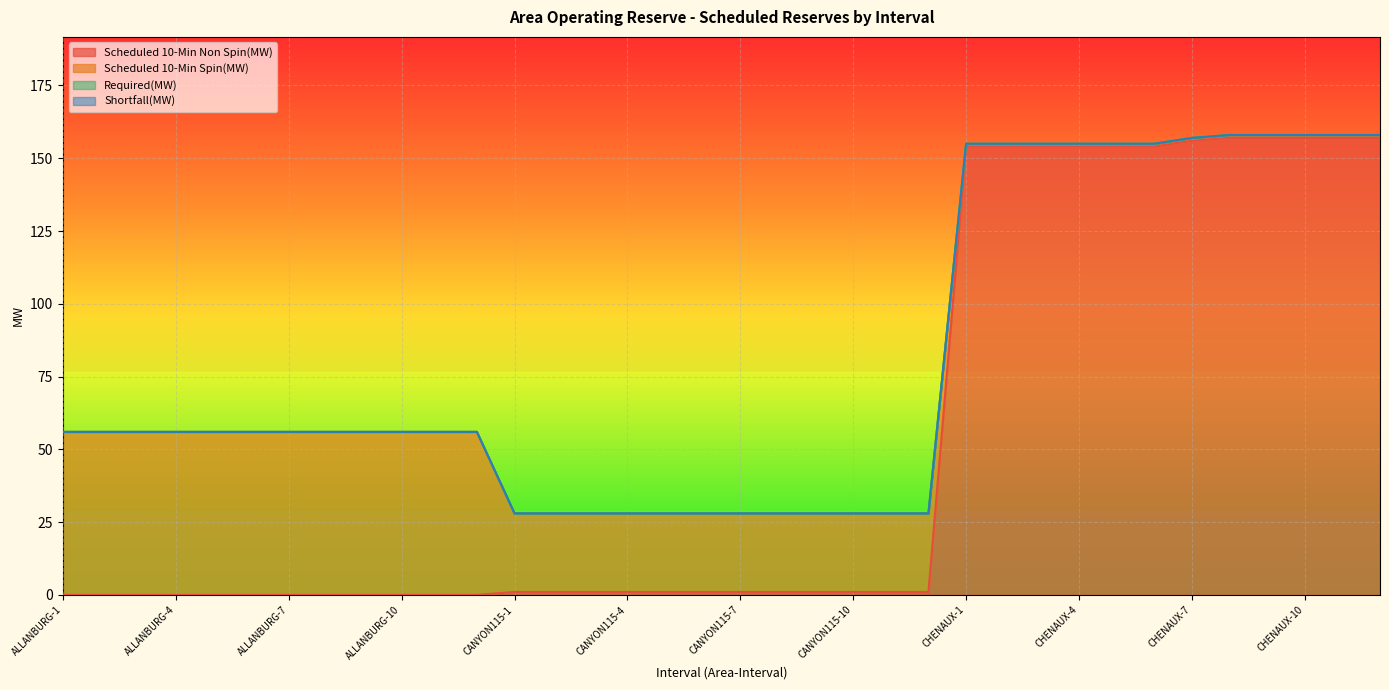

At ALLANBURG-2, list the series in order from largest to smallest.

Scheduled 10-Min Spin(MW), Scheduled 10-Min Non Spin(MW), Required(MW), Shortfall(MW)